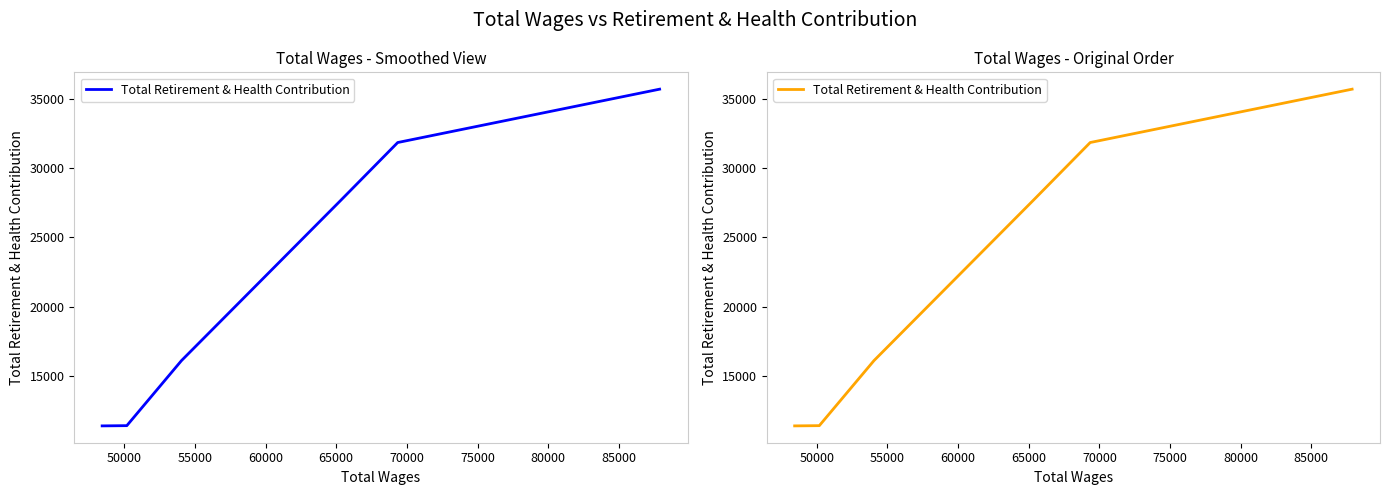

True or false: there are more than 1 points higher than both neighbors.

False